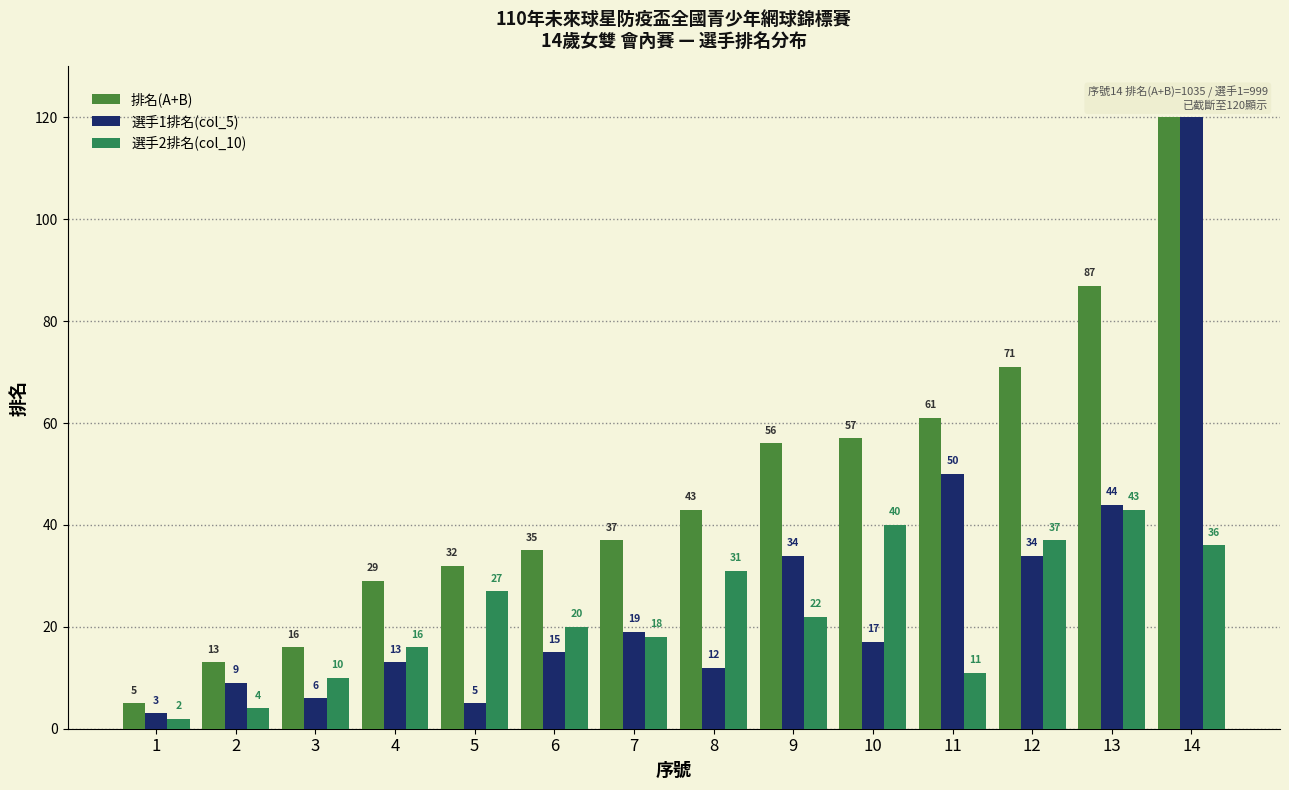

Between 9 and 13, which series saw the biggest shift?

排名(A+B)